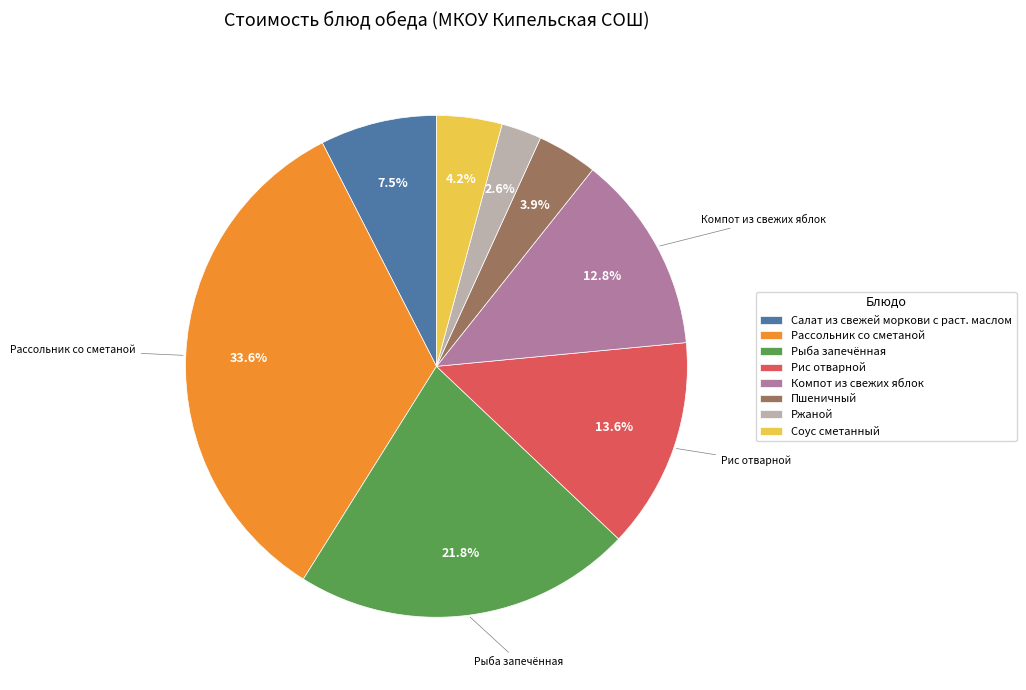

To the nearest percent, what percentage of the pie is Компот из свежих яблок?

13%